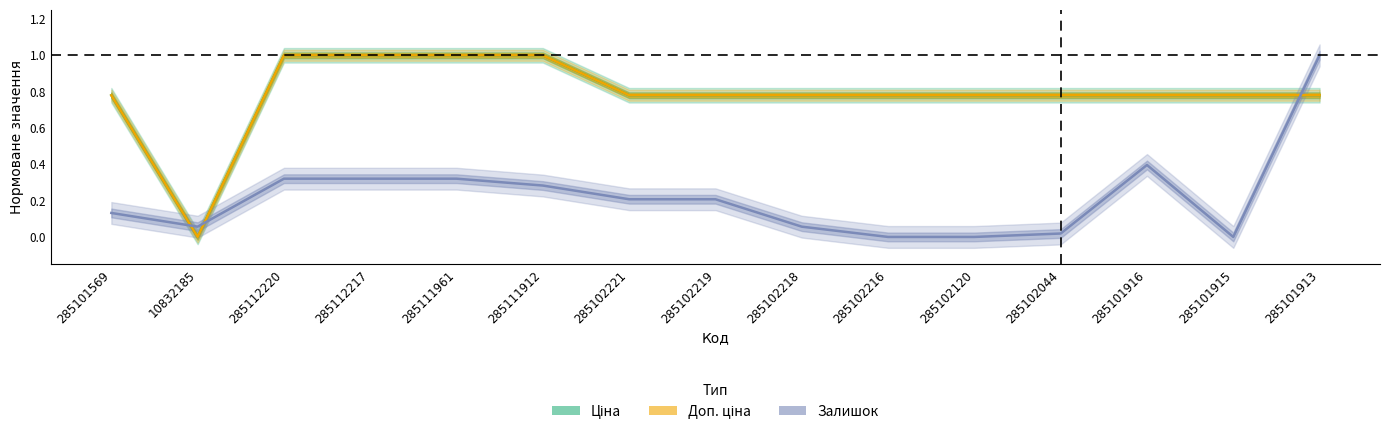

List the series in order of their peak value, highest first.

Ціна, Доп. ціна, Залишок